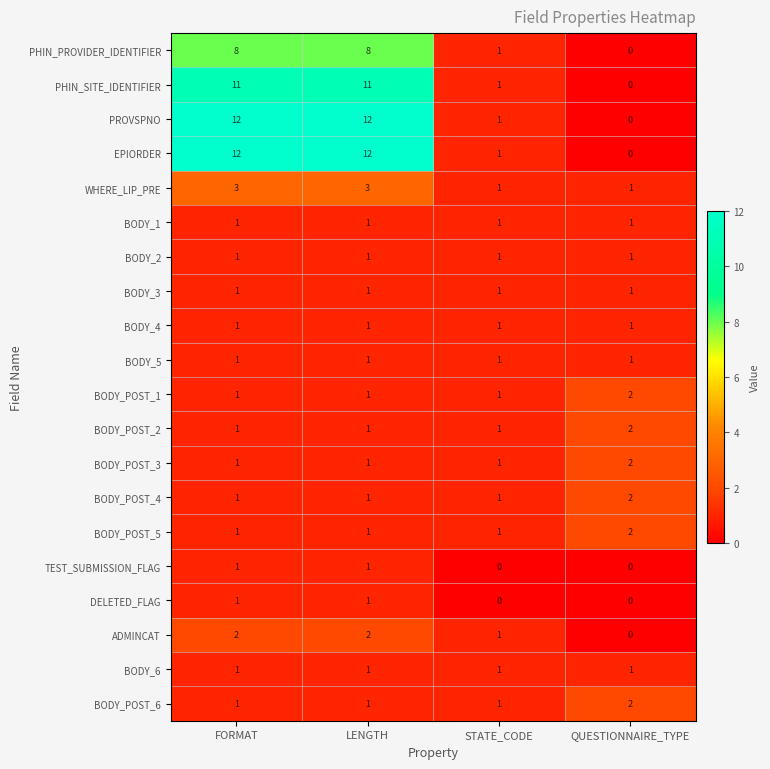

What is the sum of all BODY_2 values?

4